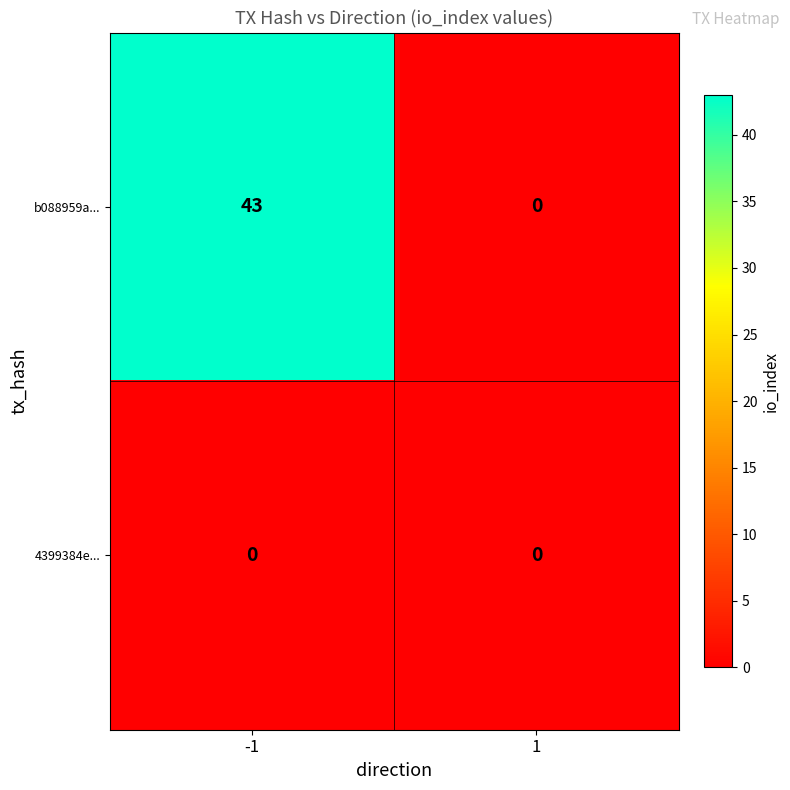

How many data points does each series have?

2